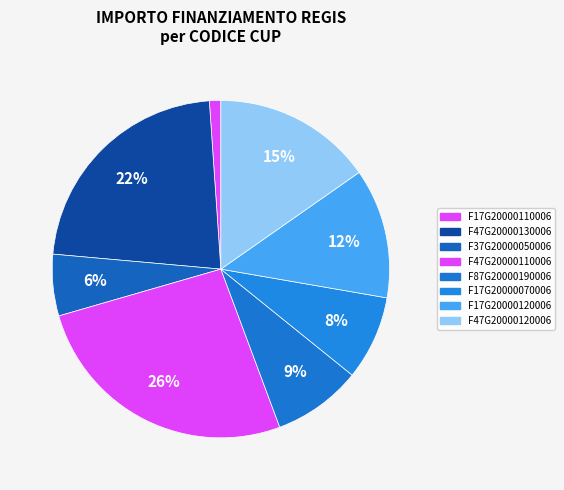

What is the change in value from F47G20000130006 to F17G20000070006?

-11888322